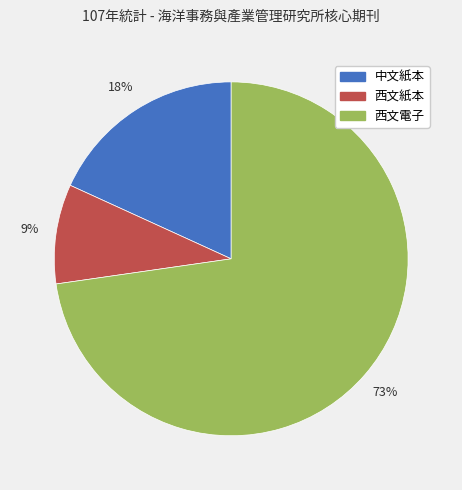

To the nearest percent, what is the difference between the largest and smallest slice percentages?

64%